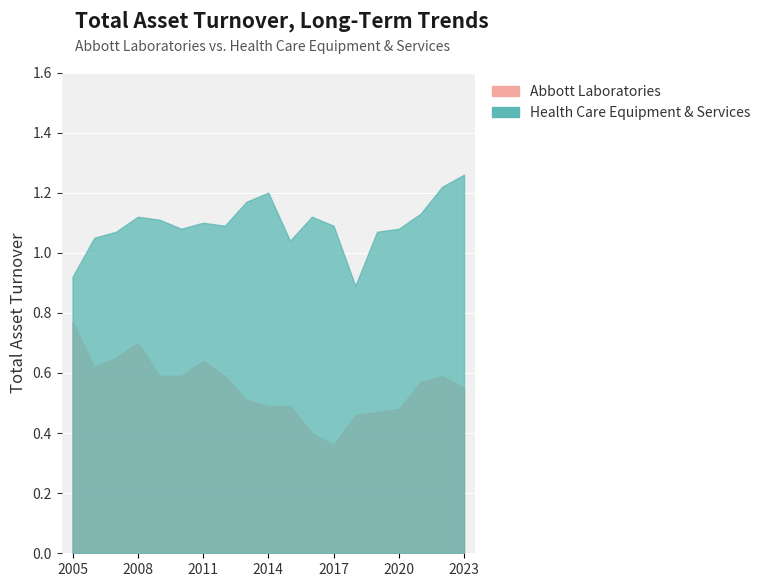

What is the value of the Health Care Equipment & Services point at the 9th from the left?

1.2